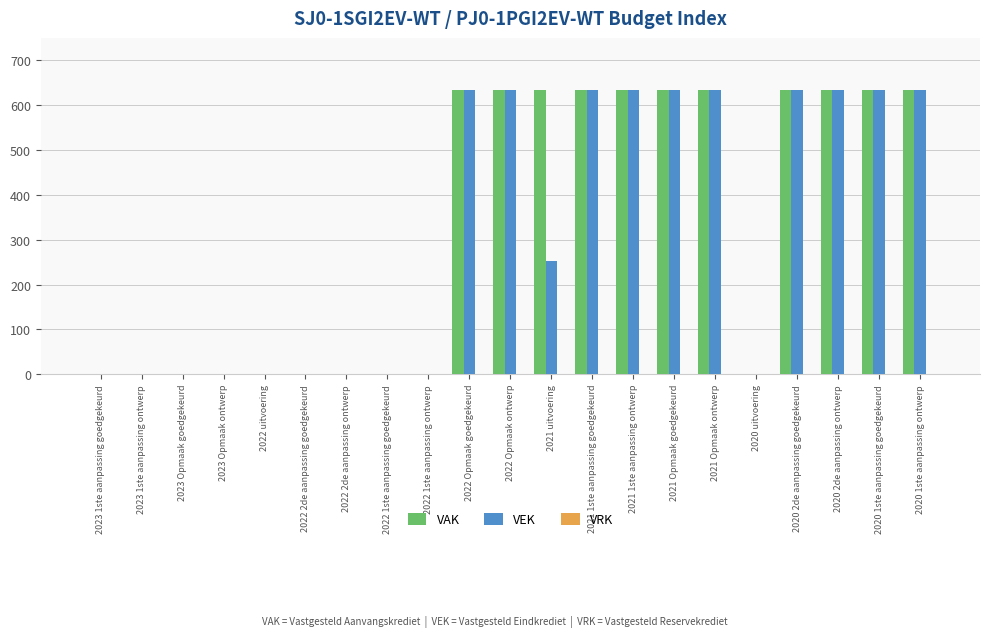

Is it true that VAK equals 633 at 2021 uitvoering?

True